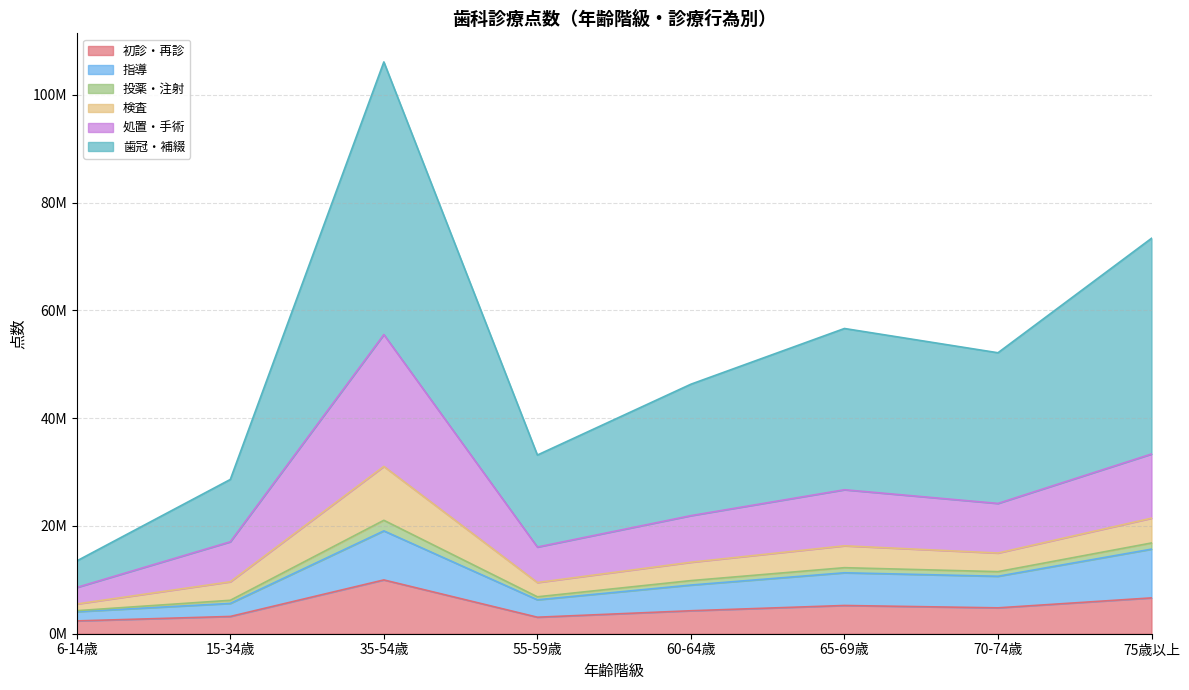

At which category does 初診・再診 reach its first local peak?

35-54歳